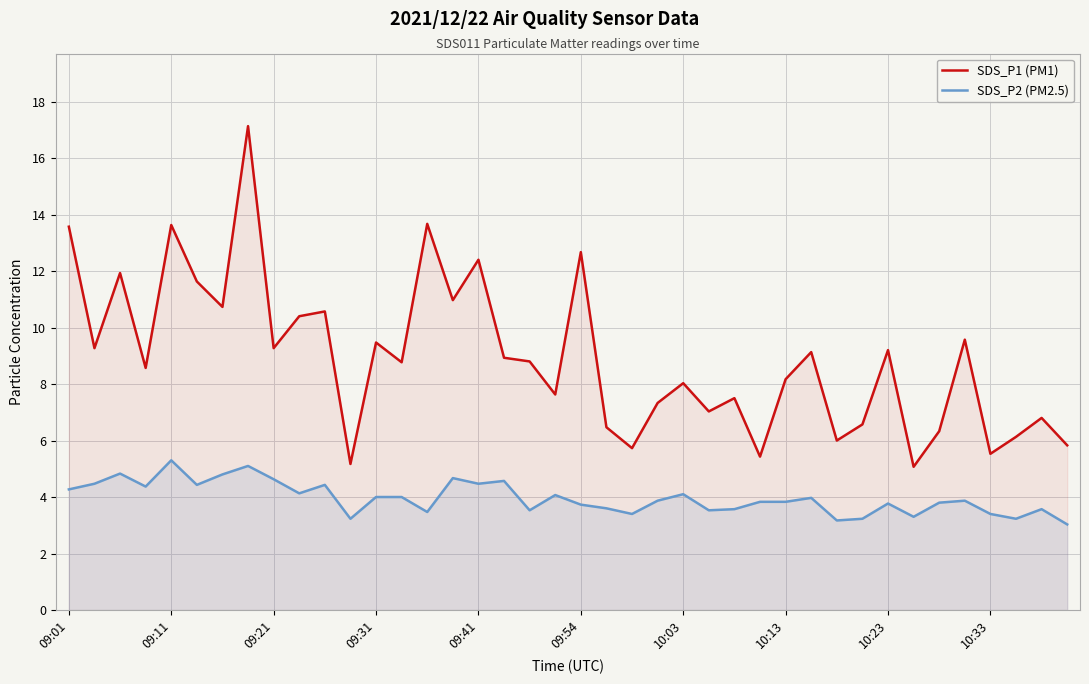

The SDS_P2 (PM2.5) series shows 4.1 at 19. True or false?

True